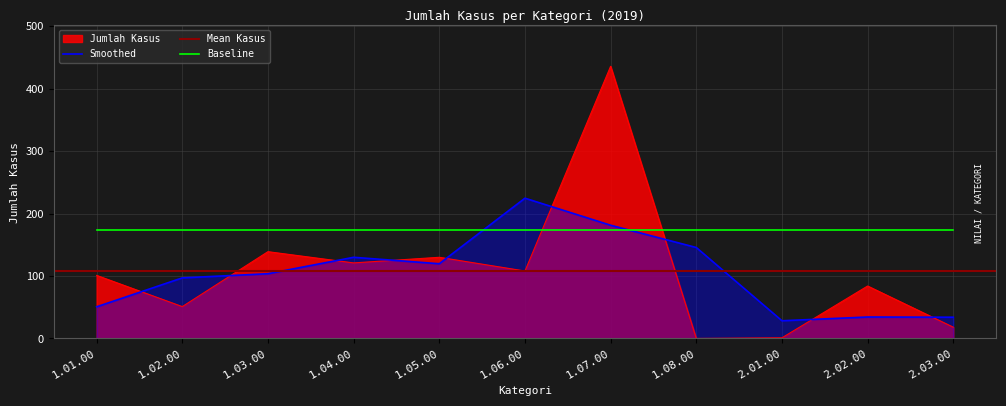

What is the change in value from 1.05.00 to 1.08.00?

-130